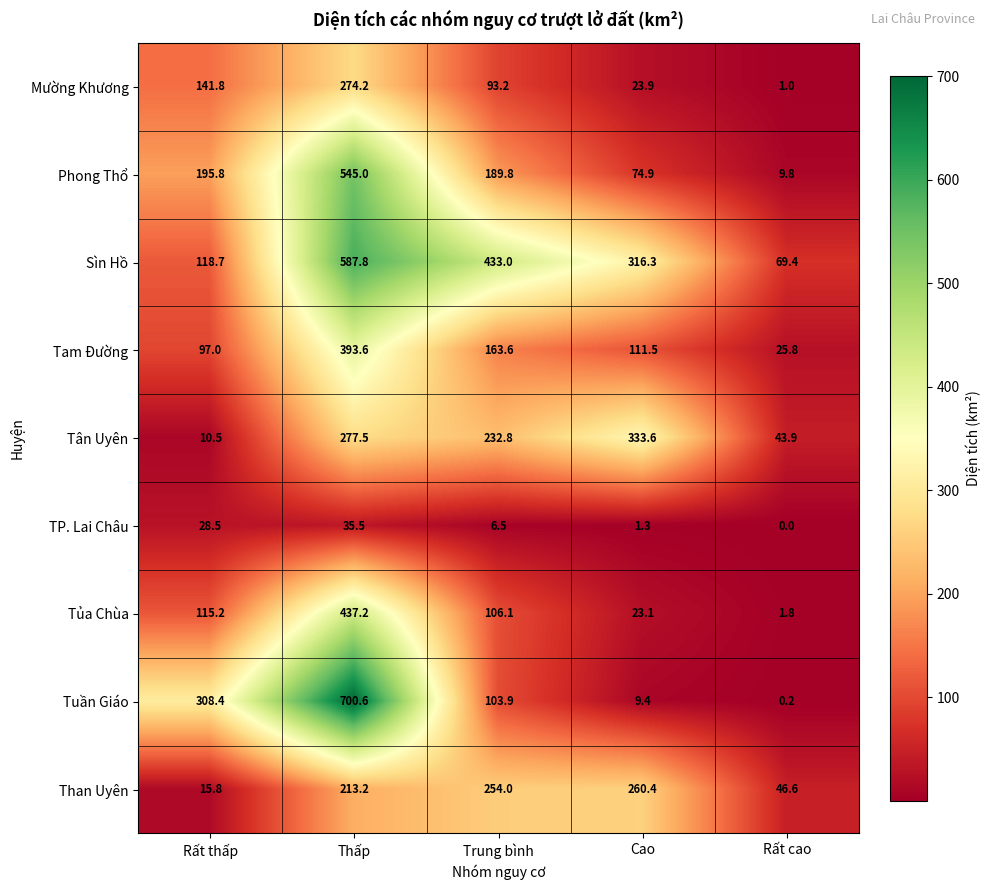

At which category does the chart reach its minimum across all series?

Rất cao